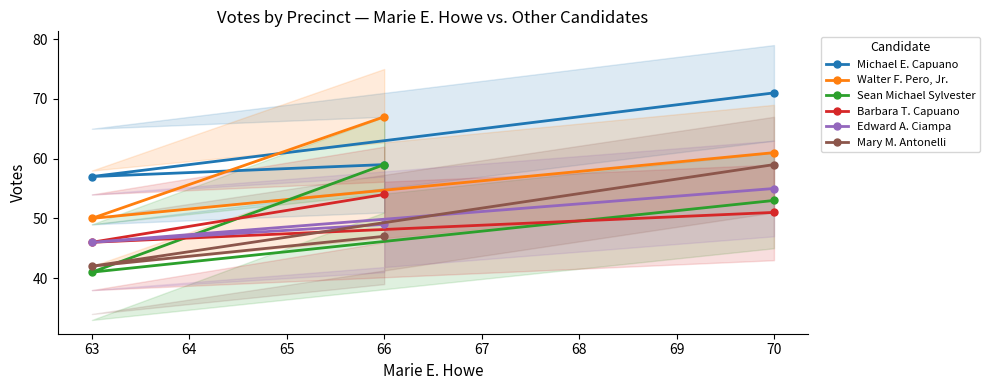

How many data points in Michael E. Capuano are above 59?

1